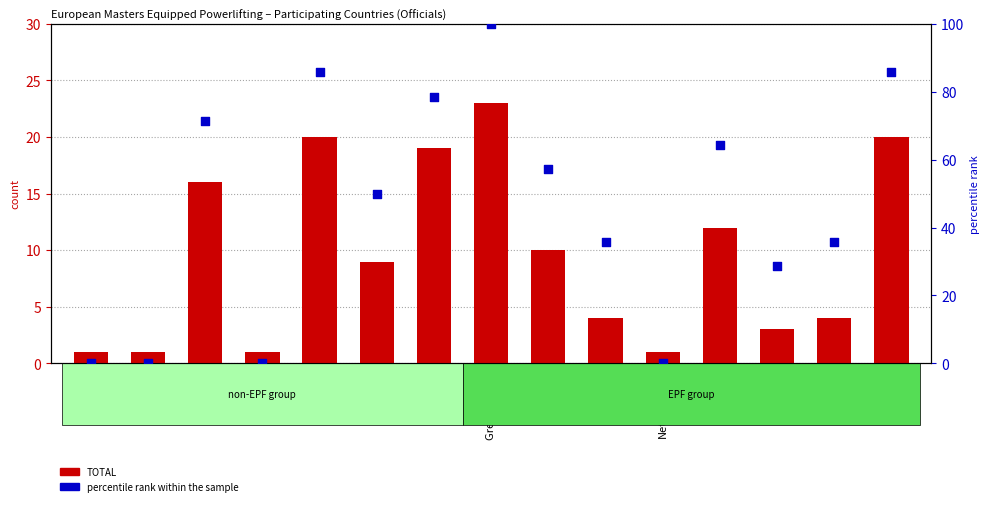

Which series contains the highest Y value?

percentile rank within the sample